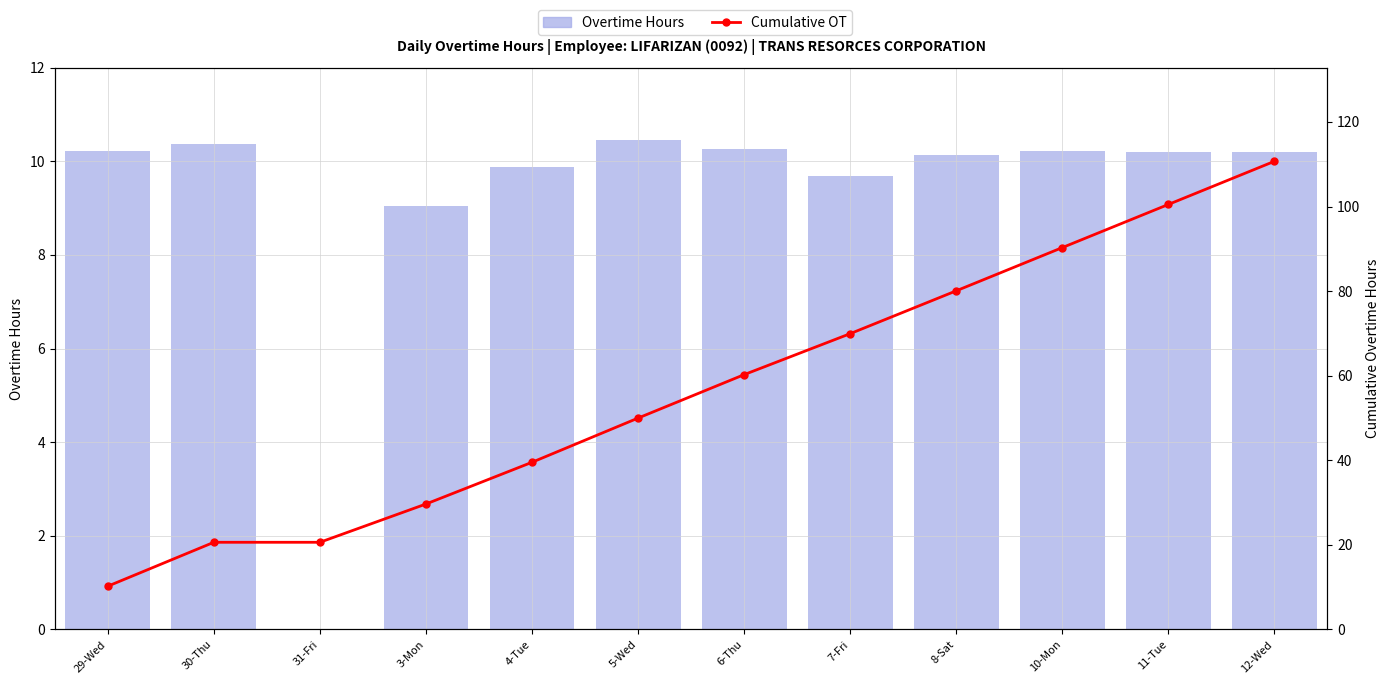

What is the label of the 10th bar from the right?

31-Fri